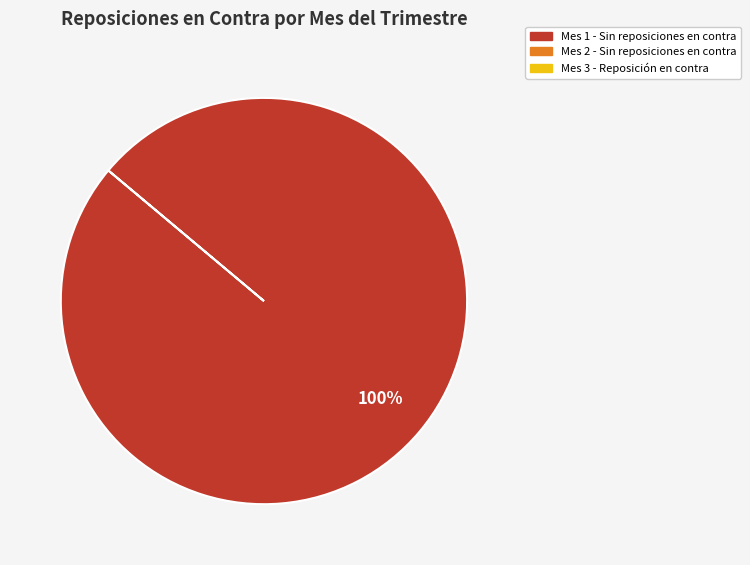

Does any single category account for the majority?

Yes